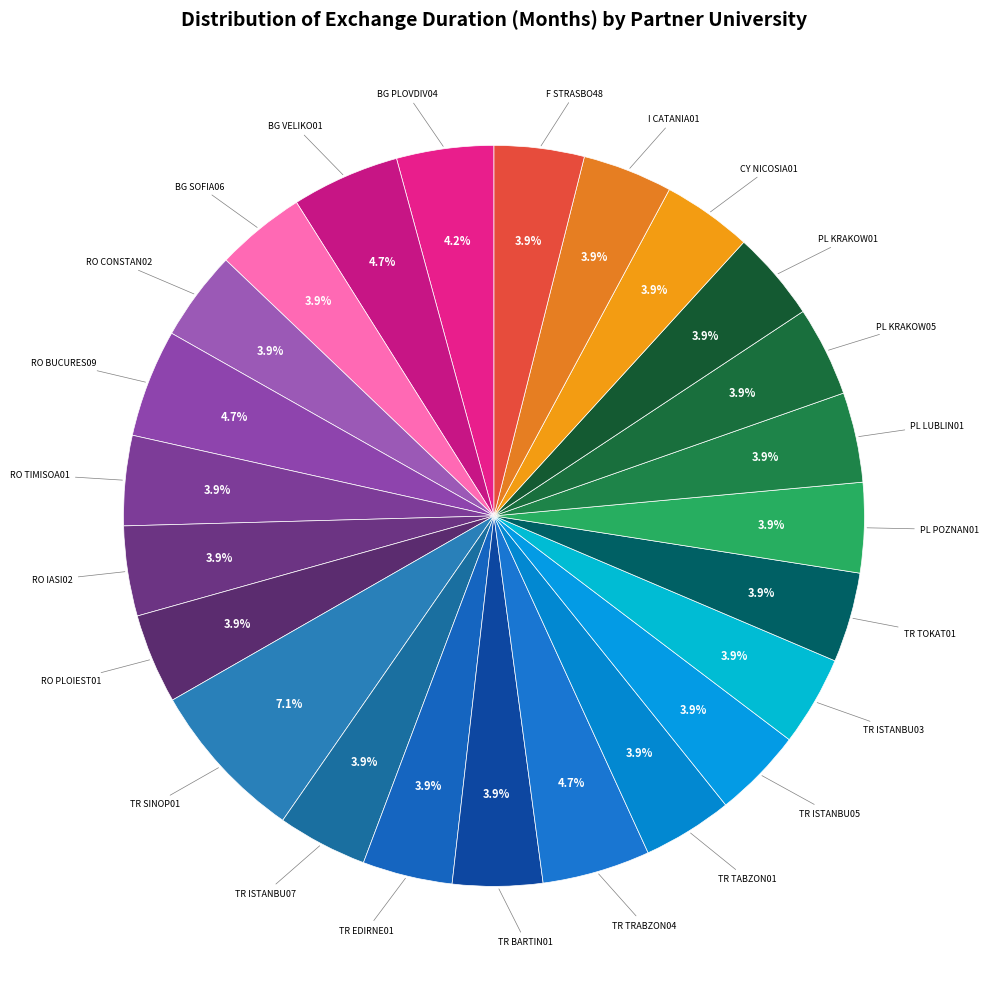

How many segments does this pie chart have?

24